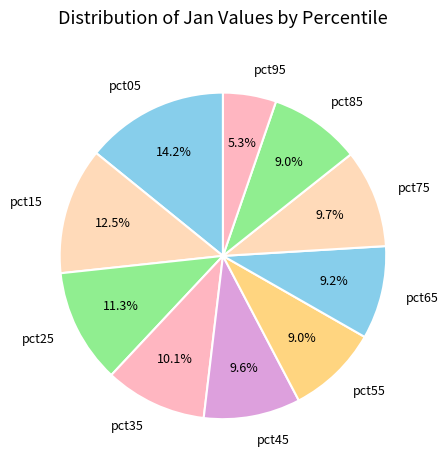

The pct85 slice represents 15% of the pie. True or false?

False